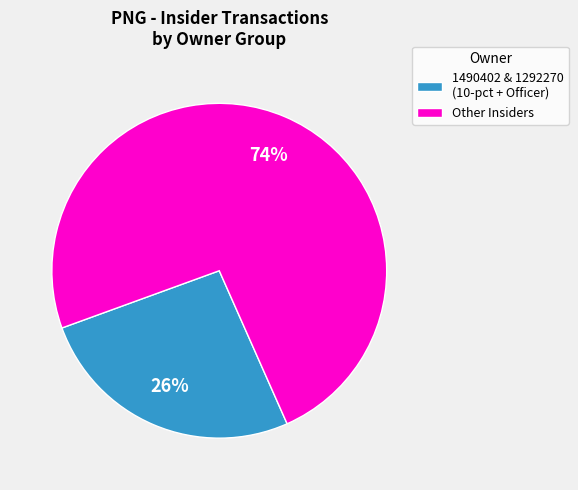

What is the ratio of the value at Other Insiders to the value at 1490402 & 1292270 (10-pct + Officer)?

2.8